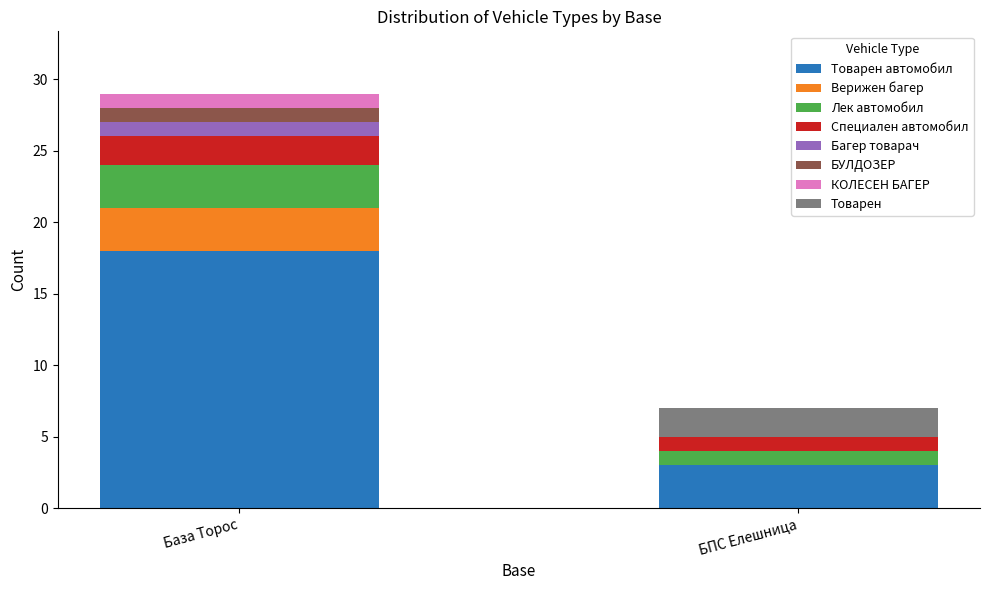

How many series are shown in this chart?

8